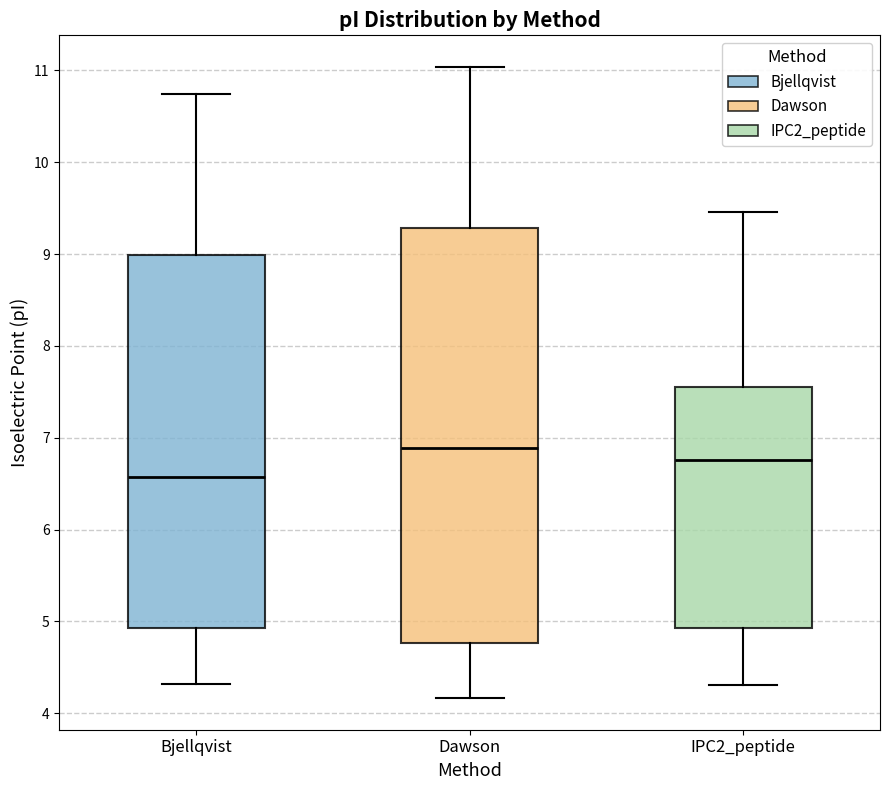

Reading left to right, transcribe this box plot: for each box, give where its median line is, the range the box spans, and where its two whiskers end, as read against the y-axis. The values are not printed on the chart, so give them approximately, as read against the axis.

Bjellqvist: median 6.6, box 4.9 to 9.0, whiskers 4.3 to 10.7
Dawson: median 6.9, box 4.8 to 9.3, whiskers 4.2 to 11.0
IPC2_peptide: median 6.8, box 4.9 to 7.6, whiskers 4.3 to 9.5